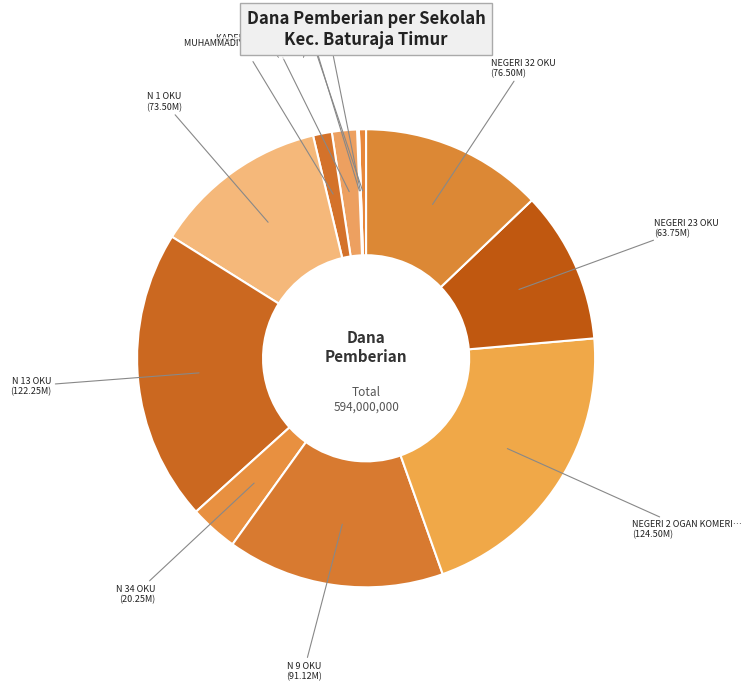

How many slices are in this pie chart?

12